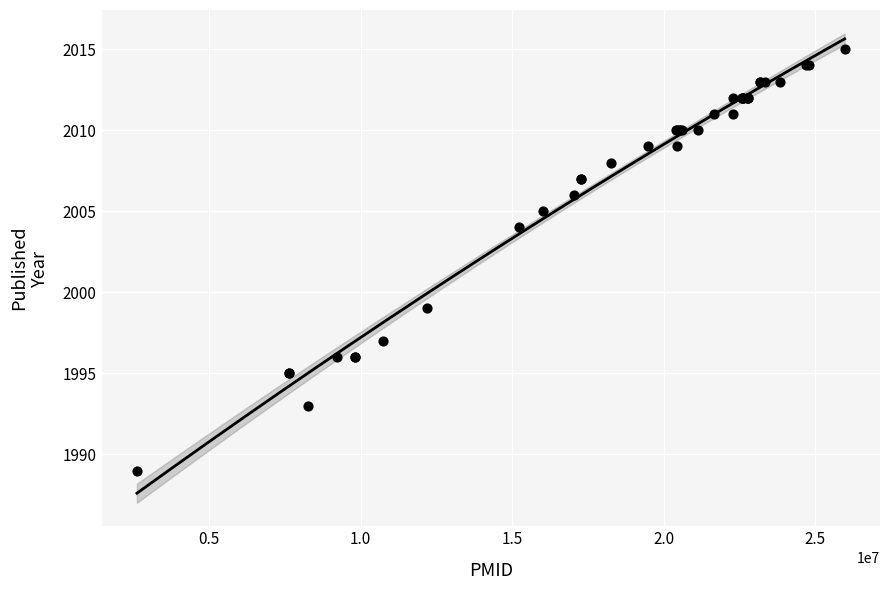

What Y value in the scatter plot is closest to 2002?

2004